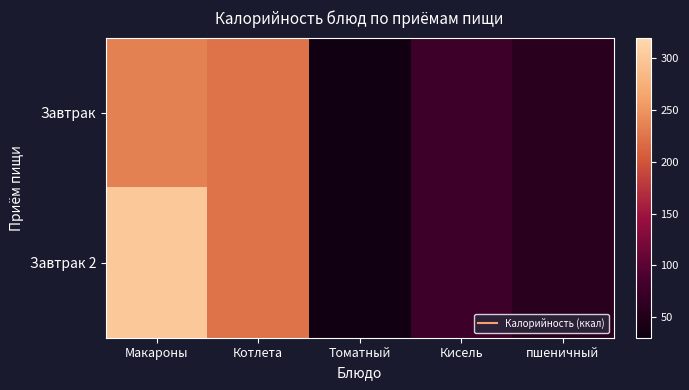

List the series in order of their overall mean, lowest first.

Завтрак, Завтрак 2